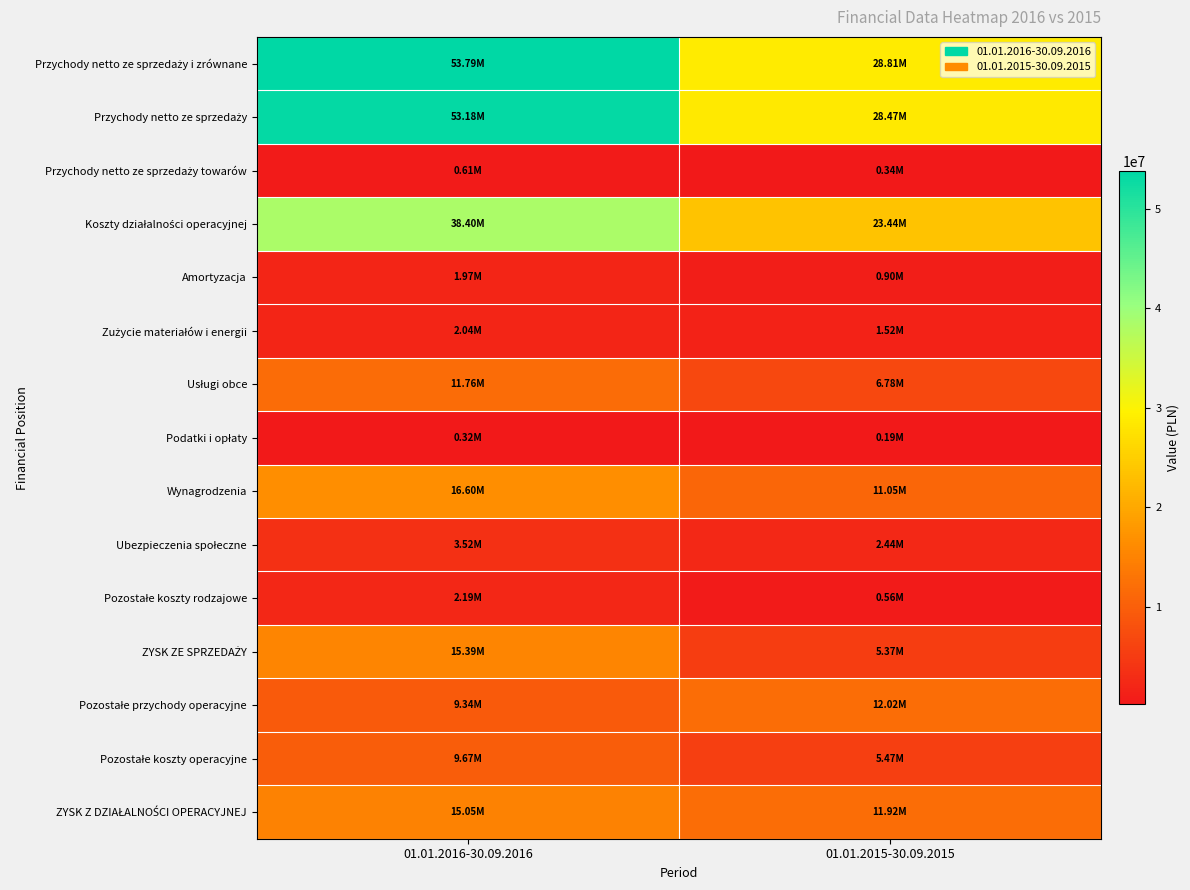

What is the difference between the highest and lowest values at 01.01.2016-30.09.2016?

53473000